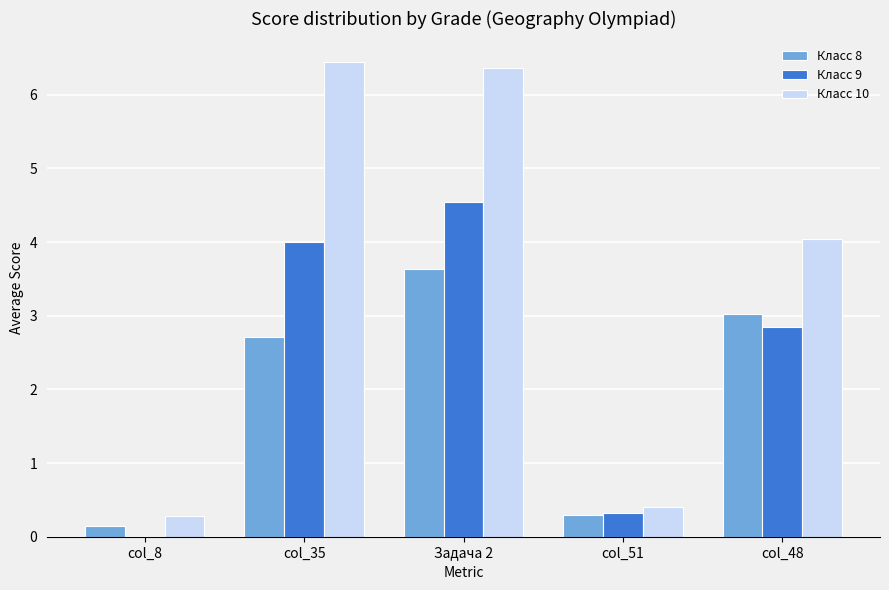

At which label does Класс 10 reach its peak?

col_35